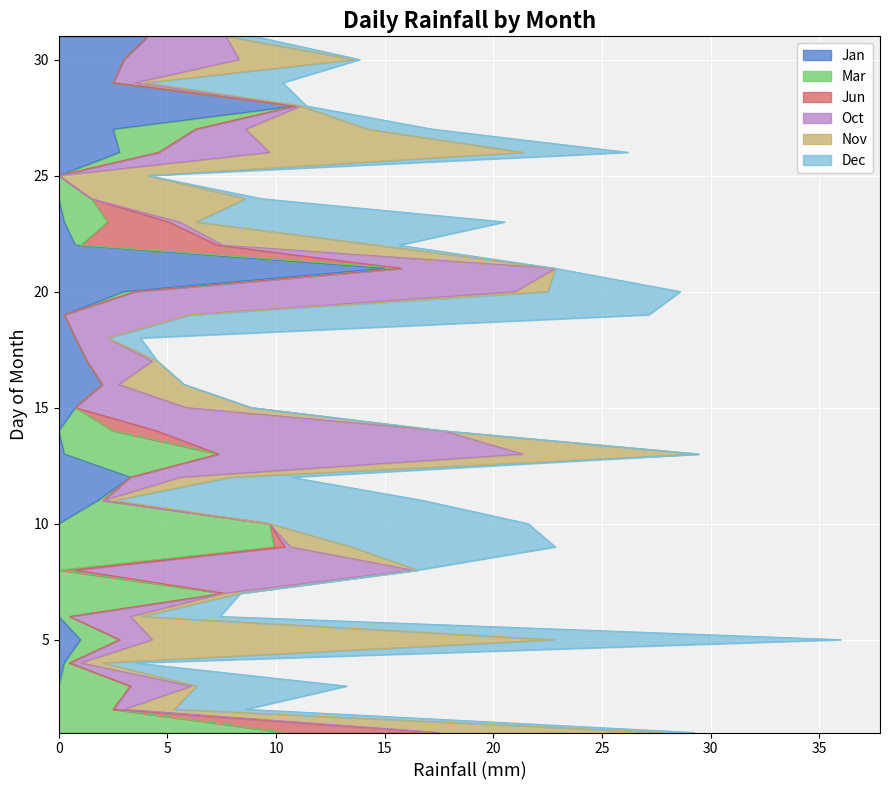

After their last crossing, which series has the higher values: Mar or Jan?

Jan